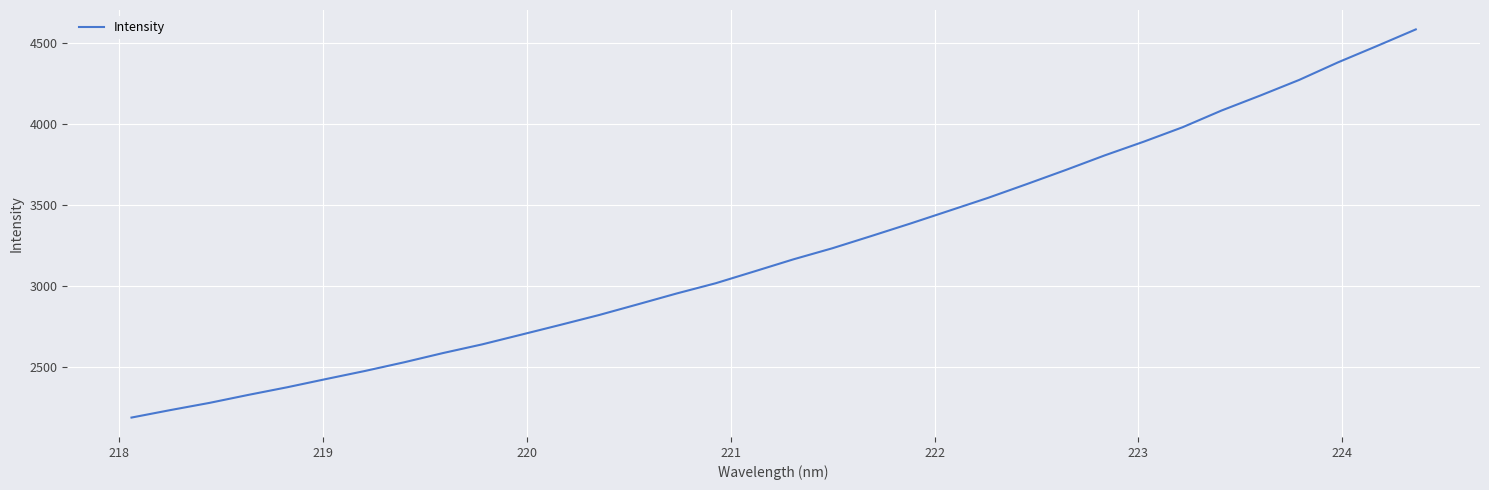

What is the difference between the maximum and minimum values?

2396.6